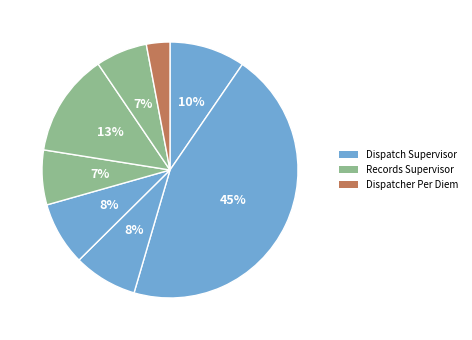

How many slices are in this pie chart?

8